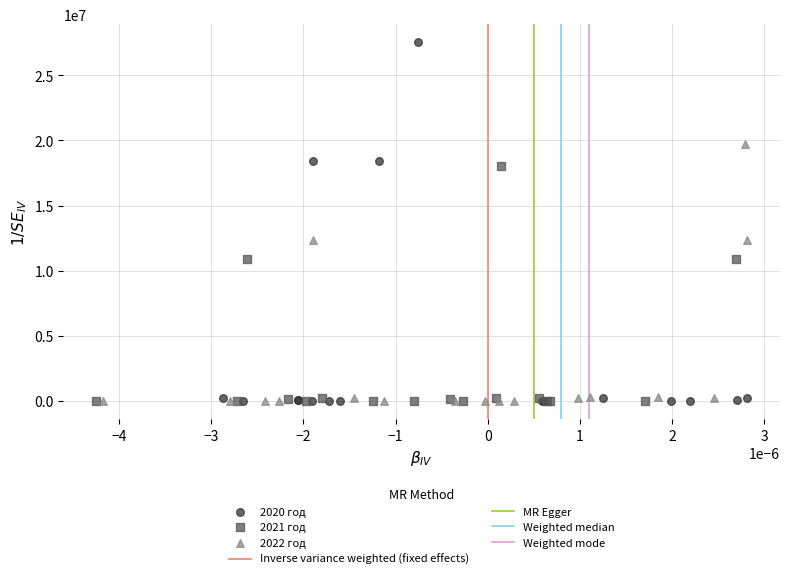

Which series has the largest Y range (max minus min)?

2020 год